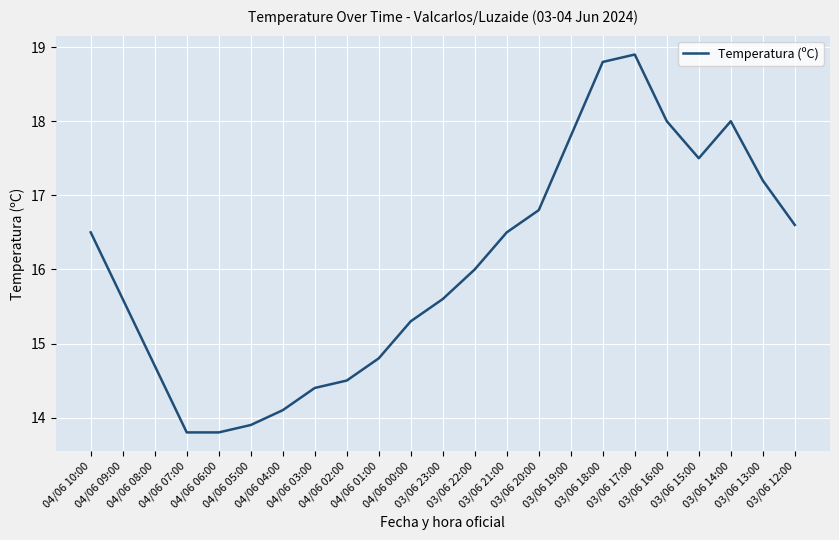

What is the greatest value displayed?

18.9